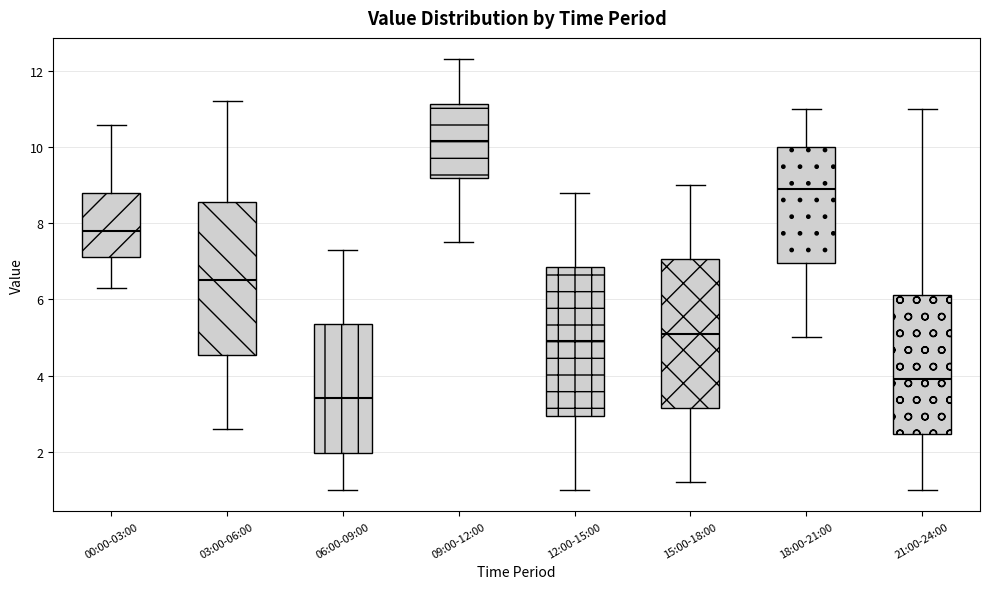

Reading left to right, transcribe this box plot: for each box, give where its median line is, the range the box spans, and where its two whiskers end, as read against the y-axis. The values are not printed on the chart, so give them approximately, as read against the axis.

00:00-03:00: median 7.8, box 7.2 to 8.8, whiskers 6.4 to 10.6
03:00-06:00: median 6.6, box 4.6 to 8.6, whiskers 2.6 to 11.2
06:00-09:00: median 3.4, box 2.0 to 5.4, whiskers 1.0 to 7.4
09:00-12:00: median 10.2, box 9.2 to 11.2, whiskers 7.6 to 12.4
12:00-15:00: median 5.0, box 3.0 to 6.8, whiskers 1.0 to 8.8
15:00-18:00: median 5.2, box 3.2 to 7.0, whiskers 1.2 to 9.0
18:00-21:00: median 9.0, box 7.0 to 10.0, whiskers 5.0 to 11.0
21:00-24:00: median 4.0, box 2.4 to 6.2, whiskers 1.0 to 11.0